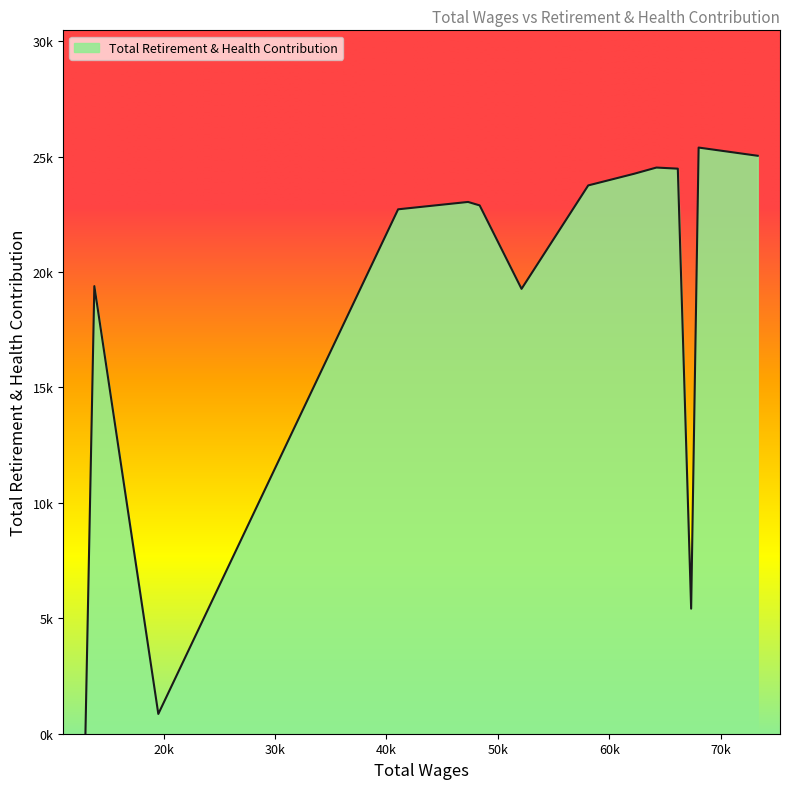

List the labels in order of value, largest first.

68021.0, 73325.0, 64233.0, 66153.0, 62225.0, 58111.0, 47325.0, 48368.0, 41047.0, 13780.0, 52126.0, 67349.0, 19522.0, 12980.0